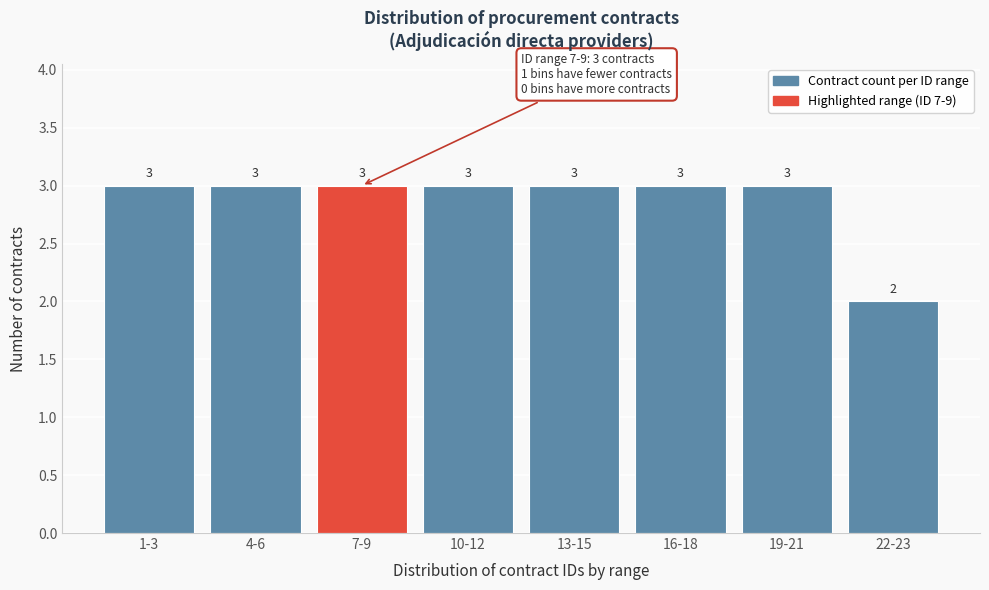

Reading left to right, what are all the values shown in this chart?

3	3	3	3	3	3	3	2